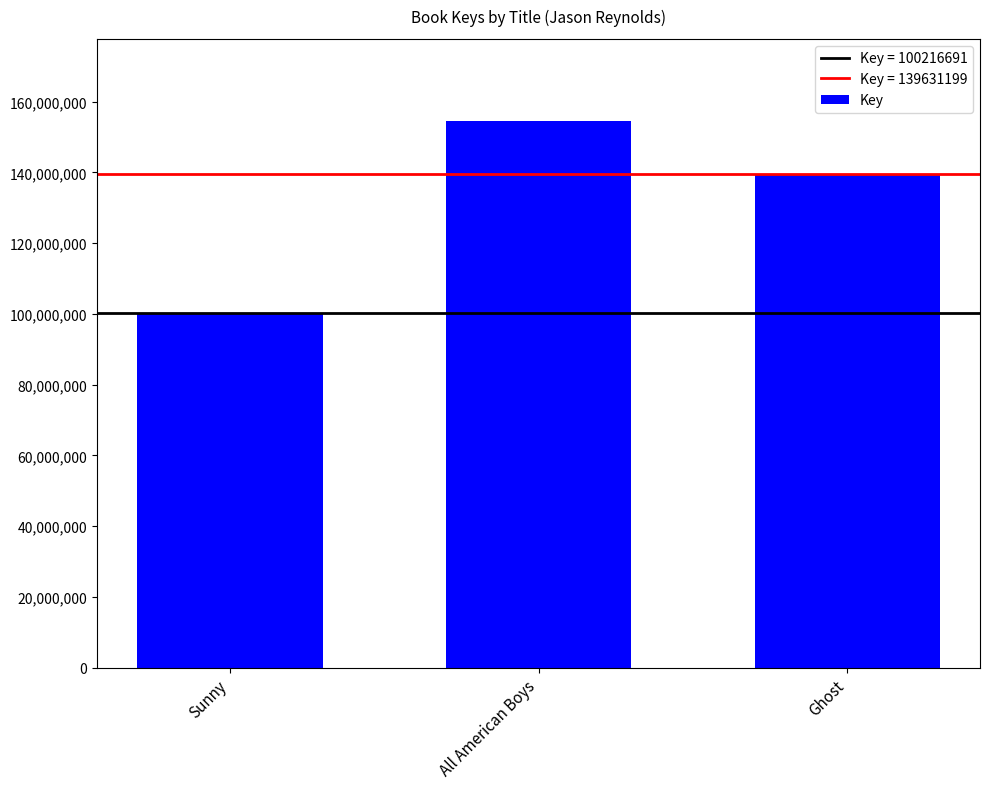

Rank the categories by value from lowest to highest.

Sunny, Ghost, All American Boys